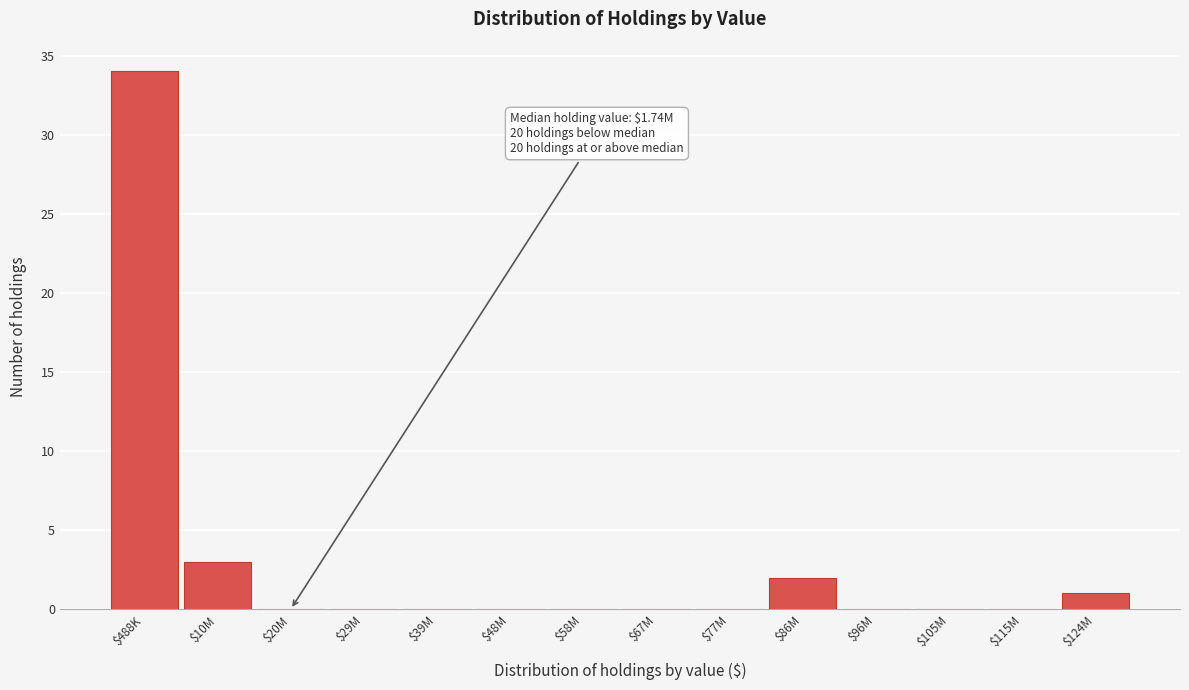

Which label corresponds to the largest value in the chart?

$488K